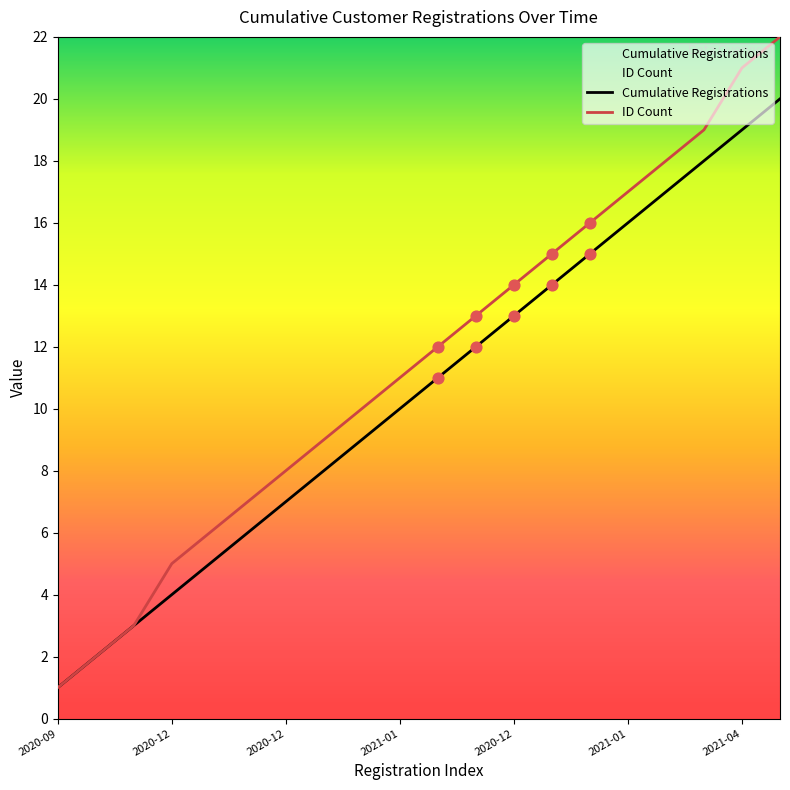

Which series has the largest total across all categories?

ID Count